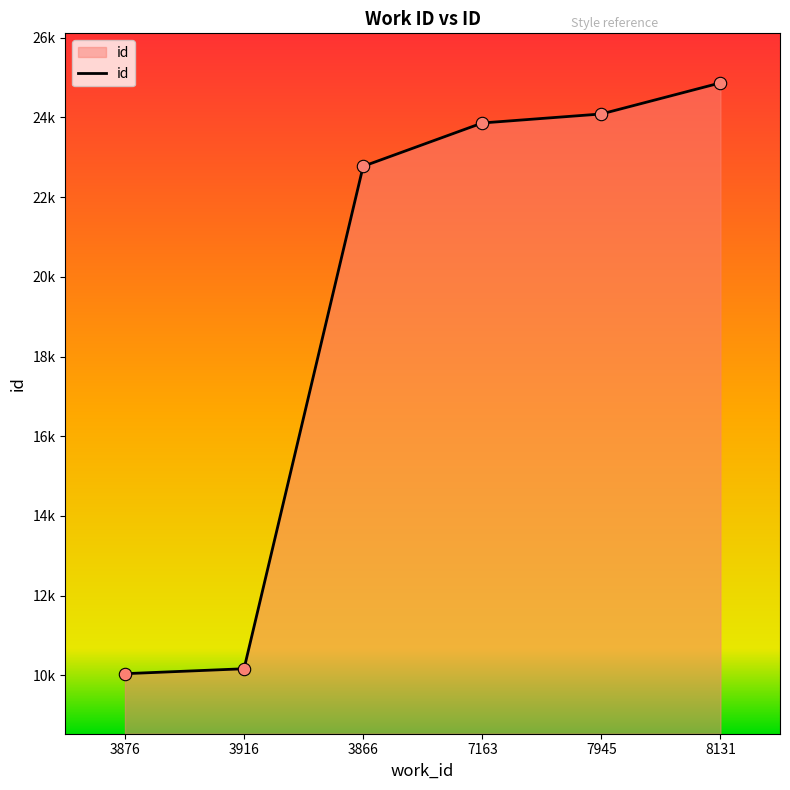

What is the change in value from 7163 to 7945?

+226